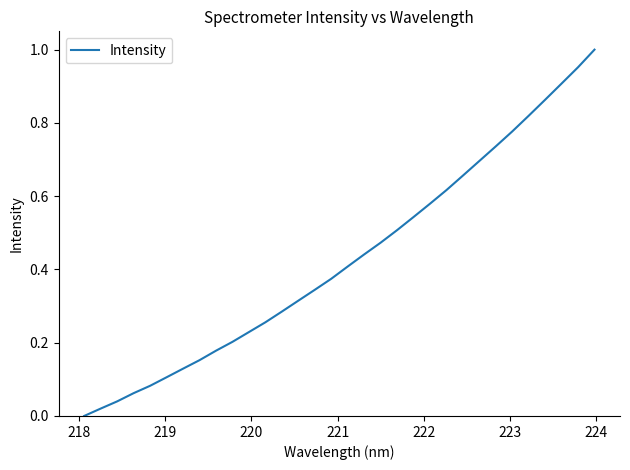

Count the number of data series in this chart.

1